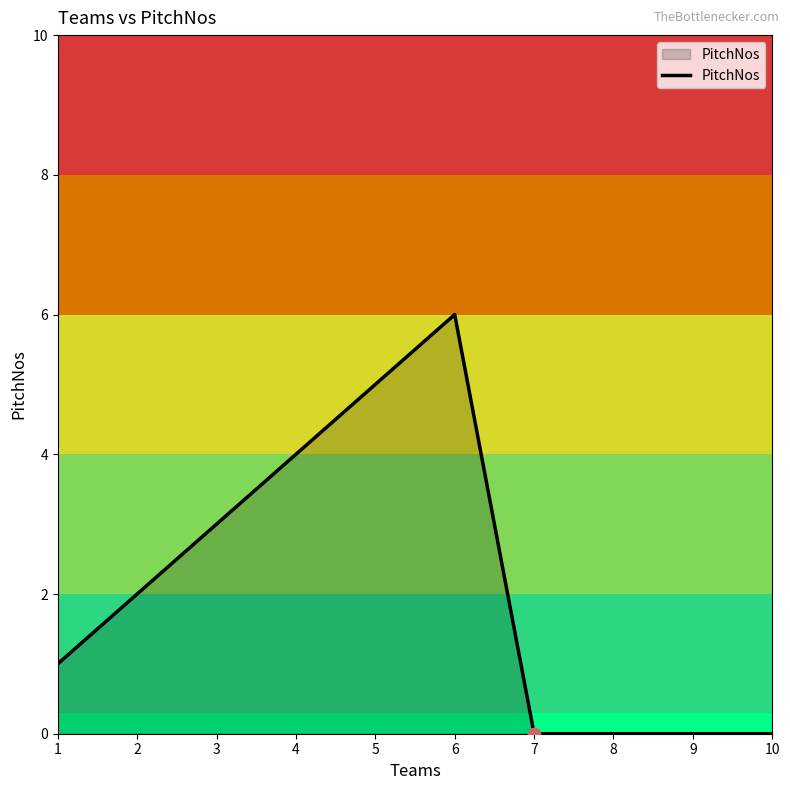

What is the change in value from 3 to 4?

+1